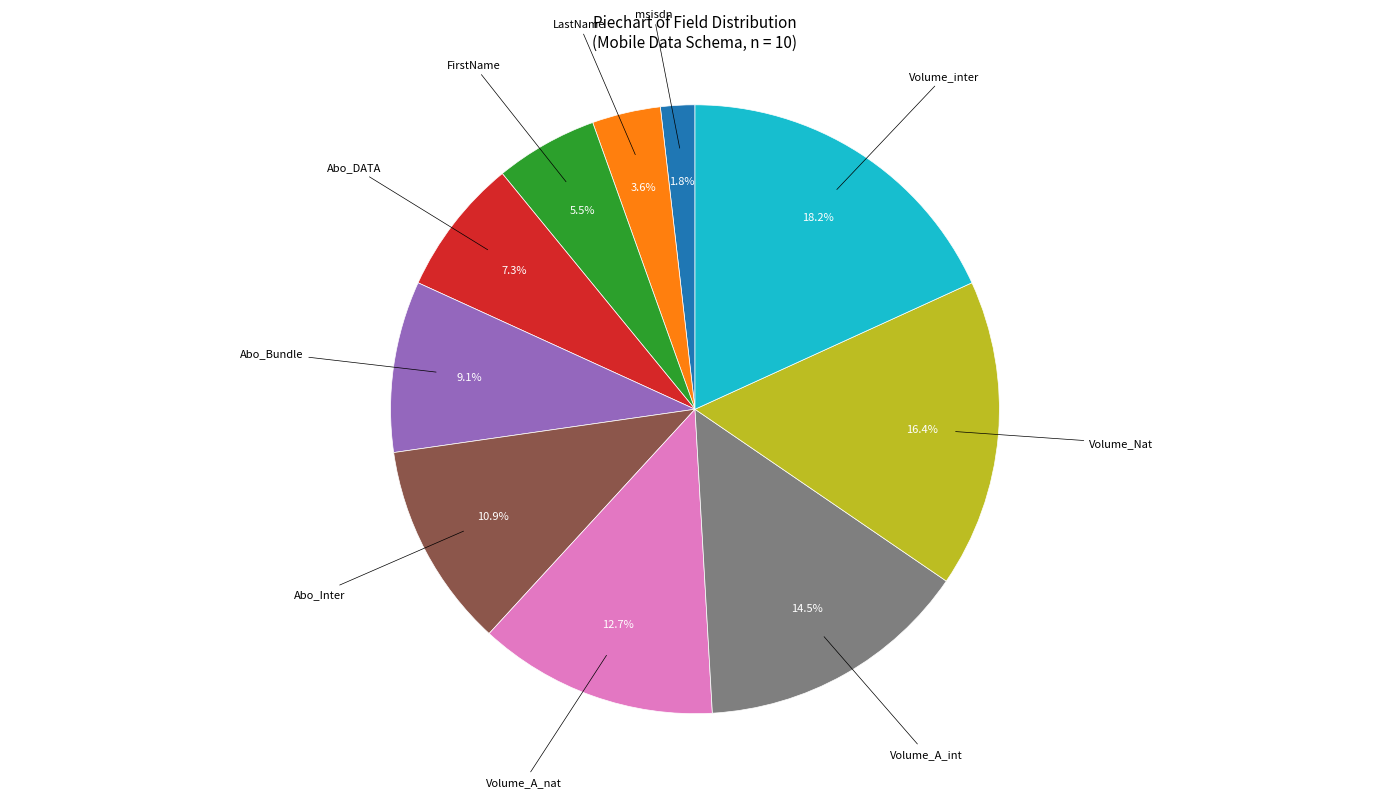

How many slices are in this pie chart?

10